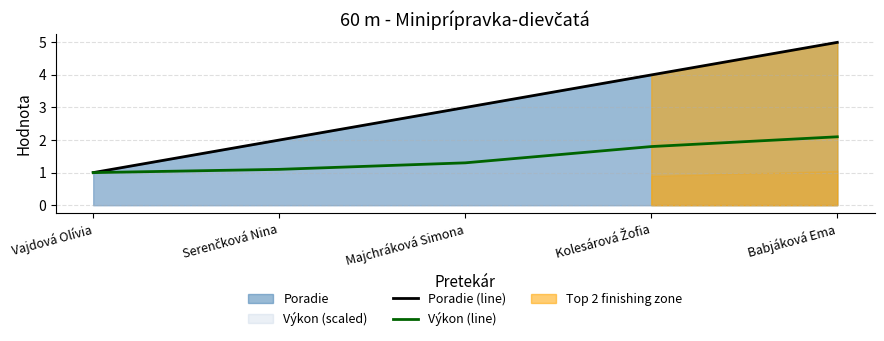

What is the difference between the highest and lowest values at Babjáková Ema?

2.9